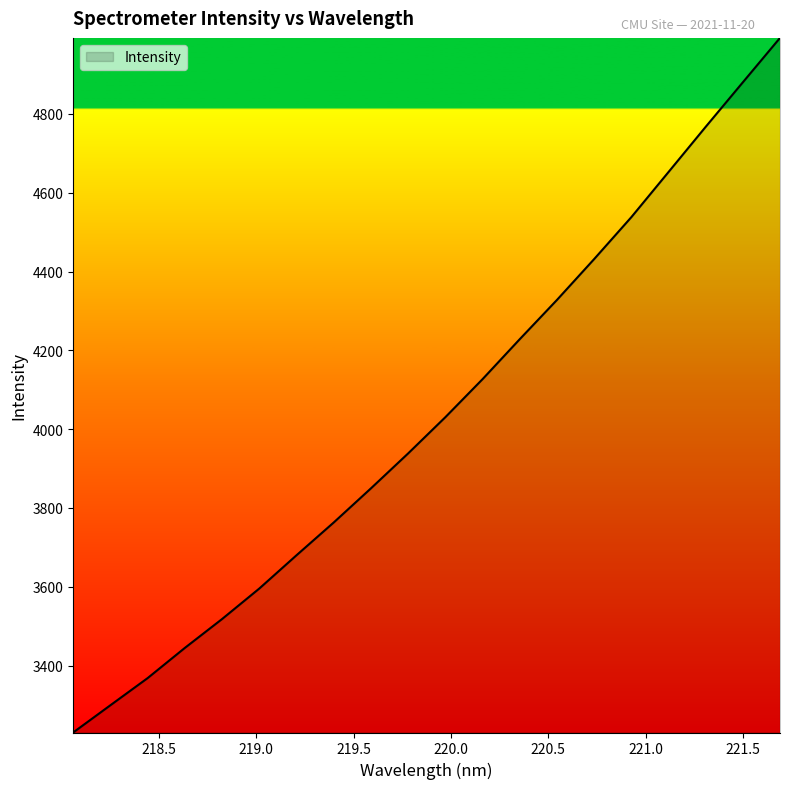

What is the label of the 10th point from the left?

219.7801